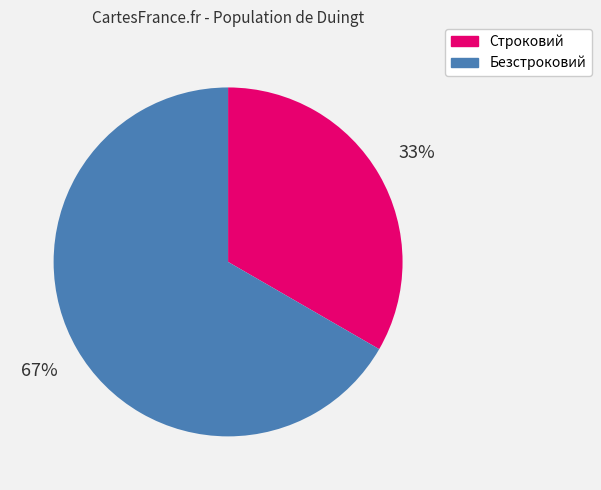

To the nearest percent, what is the combined percentage of Строковий and Безстроковий?

100%